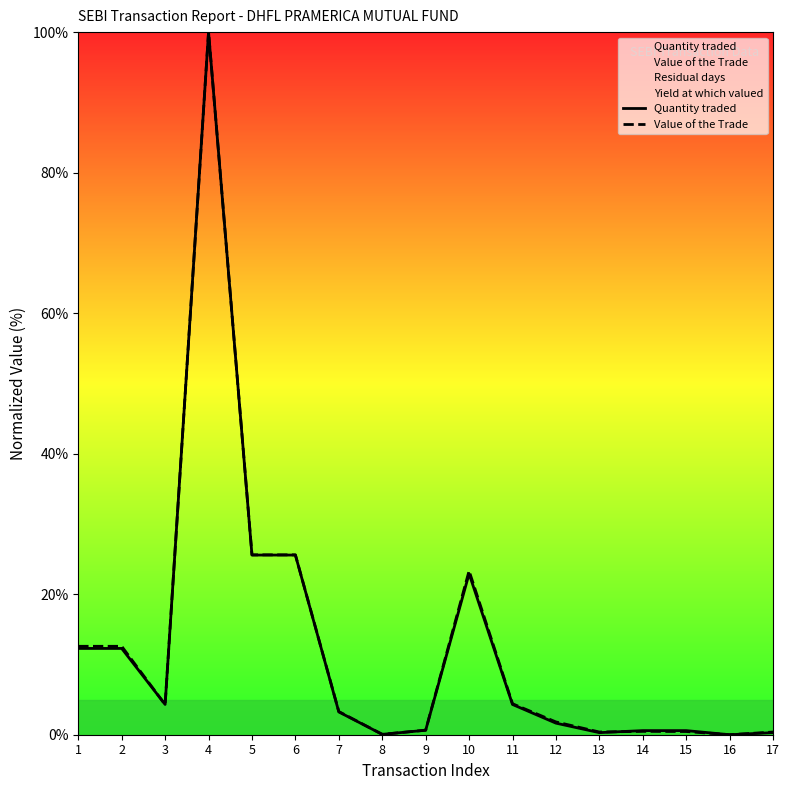

At how many categories does at least one series exceed 48?

13